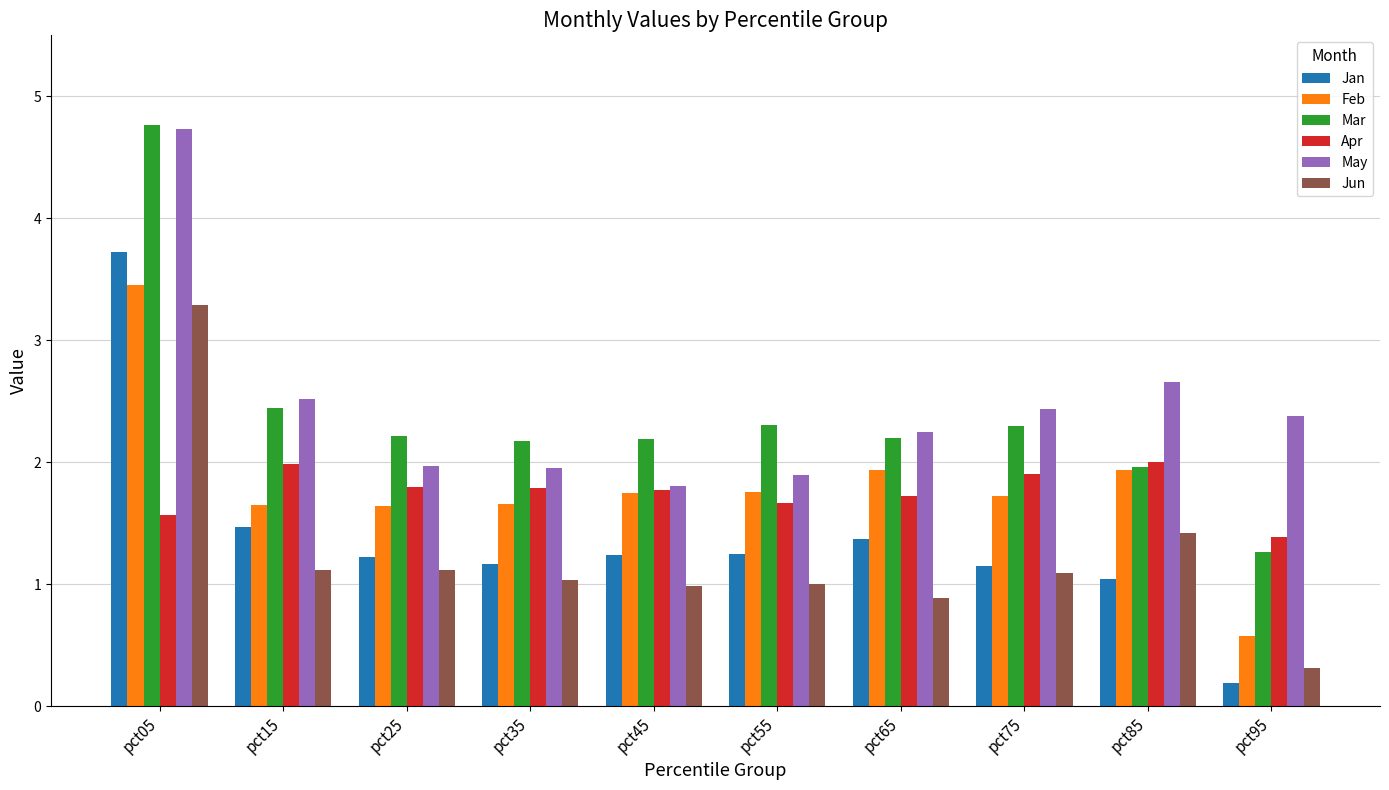

What is the maximum value for Feb?

3.5